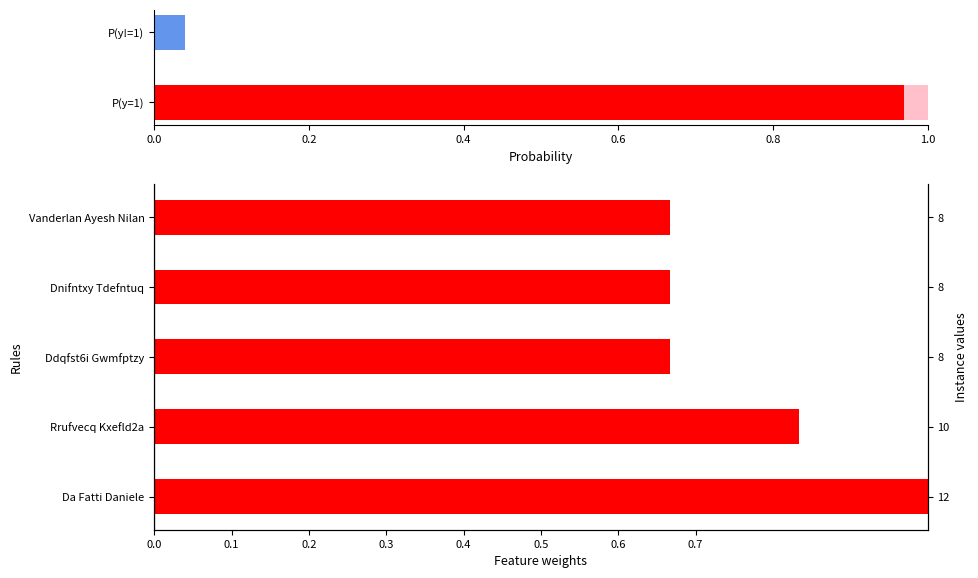

What is the greatest value displayed?

1.0